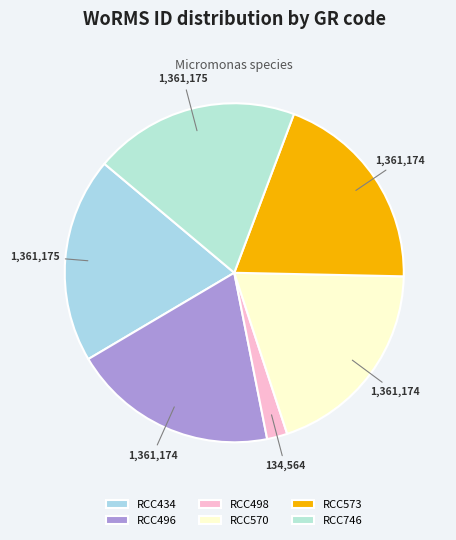

Rank the categories by value from highest to lowest.

RCC434, RCC746, RCC496, RCC570, RCC573, RCC498